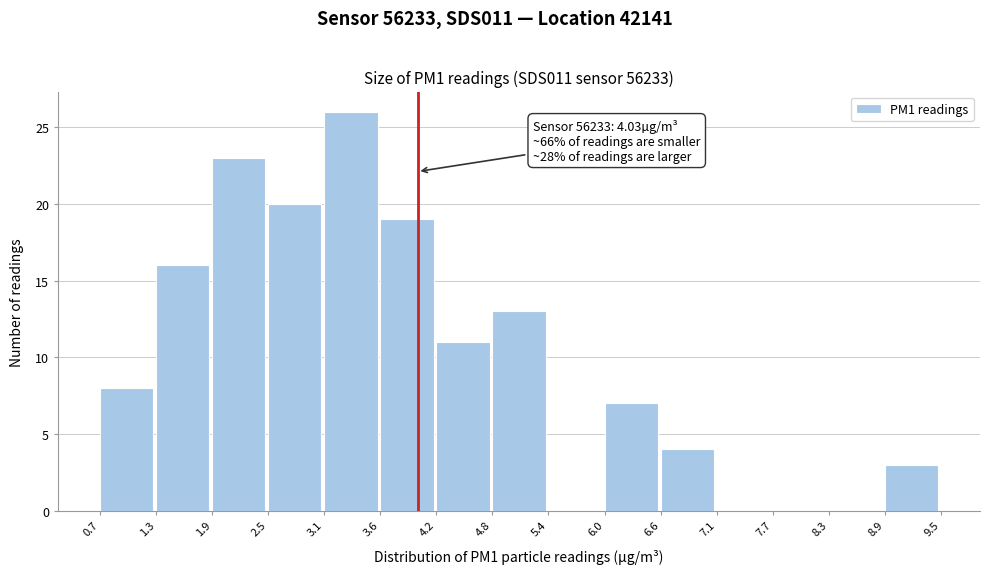

Over which range of the x-axis is the bar tallest?

3.1 to 3.6